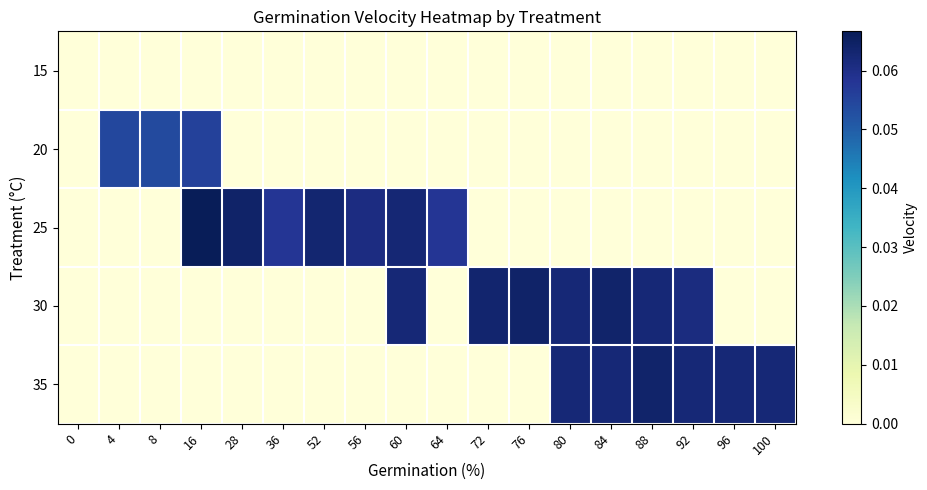

Reading left to right, transcribe all the data shown in this chart.

15: 0=0.0	4=0.0	8=0.0	16=0.0	28=0.0	36=0.0	52=0.0	56=0.0	60=0.0	64=0.0	72=0.0	76=0.0	80=0.0	84=0.0	88=0.0	92=0.0	96=0.0	100=0.0
20: 0=0.0	4=0.1	8=0.1	16=0.1	28=0.0	36=0.0	52=0.0	56=0.0	60=0.0	64=0.0	72=0.0	76=0.0	80=0.0	84=0.0	88=0.0	92=0.0	96=0.0	100=0.0
25: 0=0.0	4=0.0	8=0.0	16=0.1	28=0.1	36=0.1	52=0.1	56=0.1	60=0.1	64=0.1	72=0.0	76=0.0	80=0.0	84=0.0	88=0.0	92=0.0	96=0.0	100=0.0
30: 0=0.0	4=0.0	8=0.0	16=0.0	28=0.0	36=0.0	52=0.0	56=0.0	60=0.1	64=0.0	72=0.1	76=0.1	80=0.1	84=0.1	88=0.1	92=0.1	96=0.0	100=0.0
35: 0=0.0	4=0.0	8=0.0	16=0.0	28=0.0	36=0.0	52=0.0	56=0.0	60=0.0	64=0.0	72=0.0	76=0.0	80=0.1	84=0.1	88=0.1	92=0.1	96=0.1	100=0.1